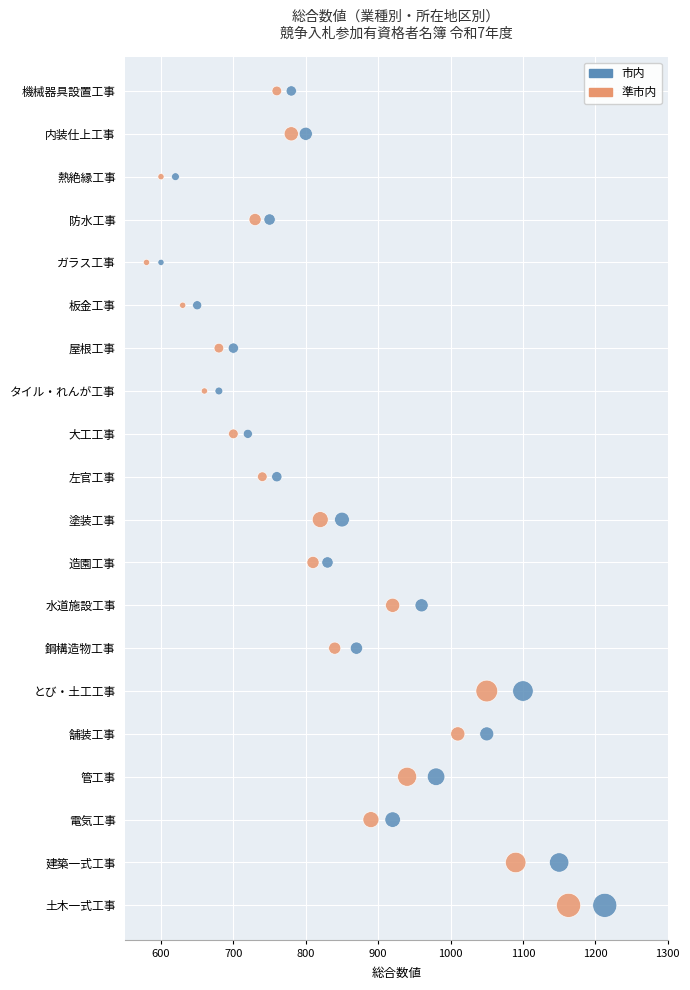

What are all the series names shown in the legend?

市内, 準市内